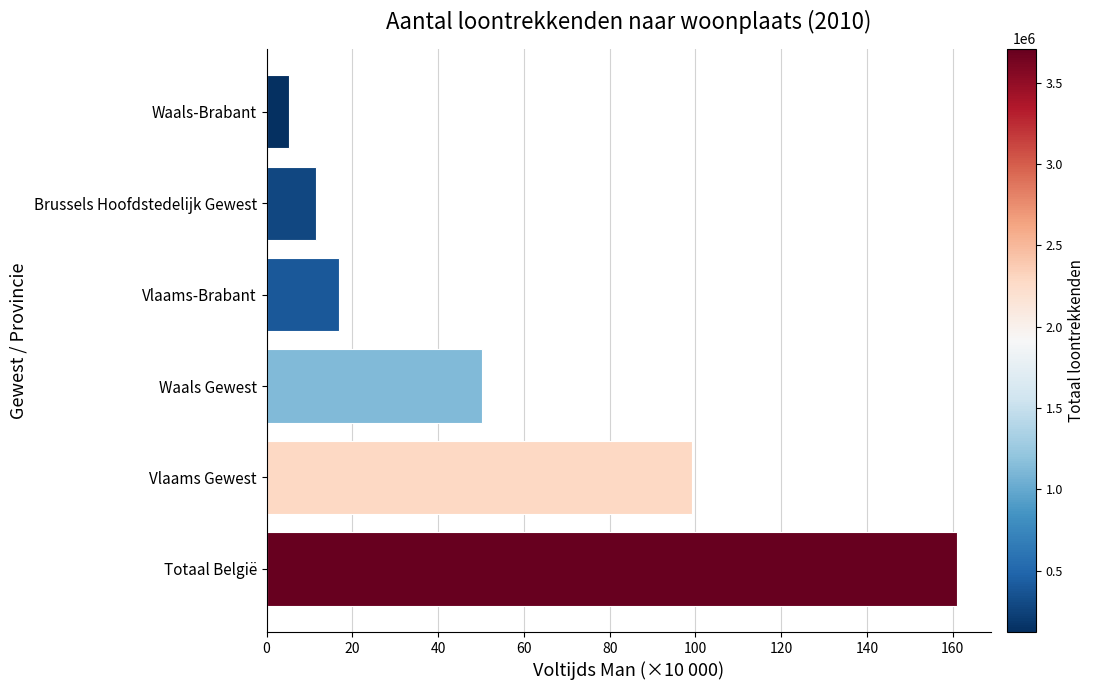

How many bars are there in total?

6